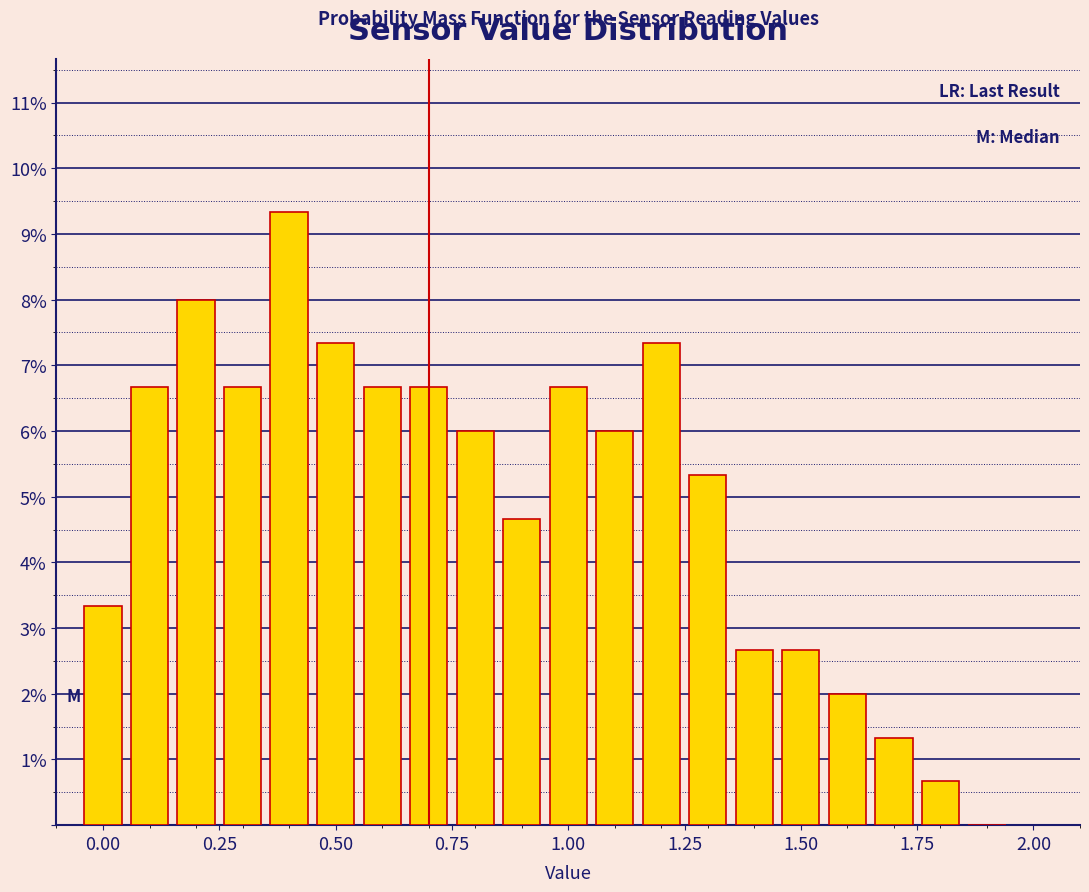

Around what value on the x-axis is the tallest bar? Give the approximate position of its centre, as read against the axis.

0.40